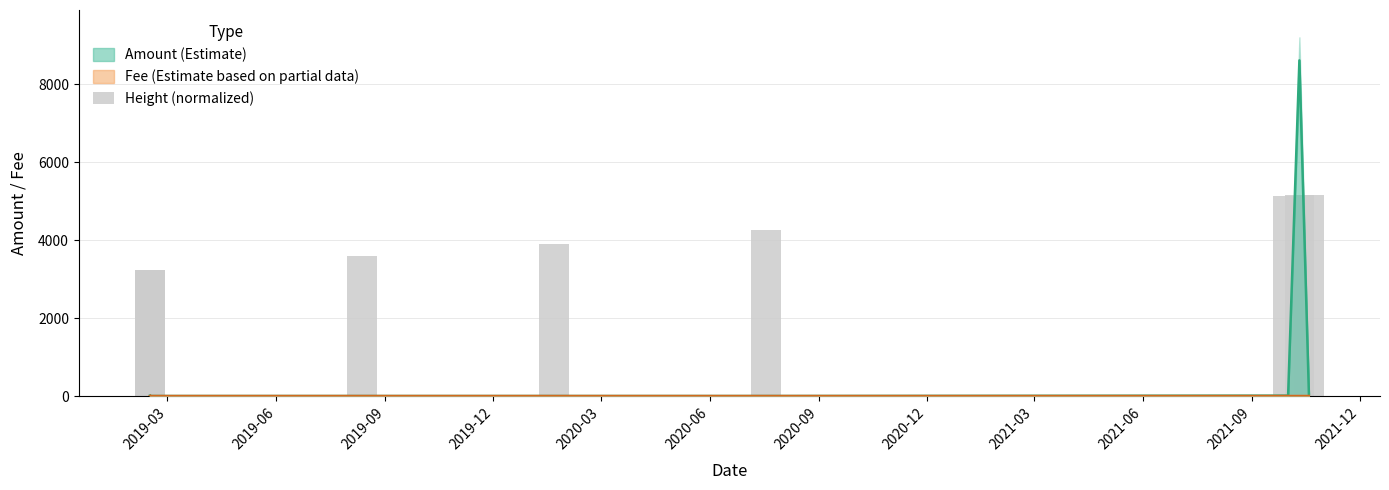

Where does the data first go above 3907?

2020-03